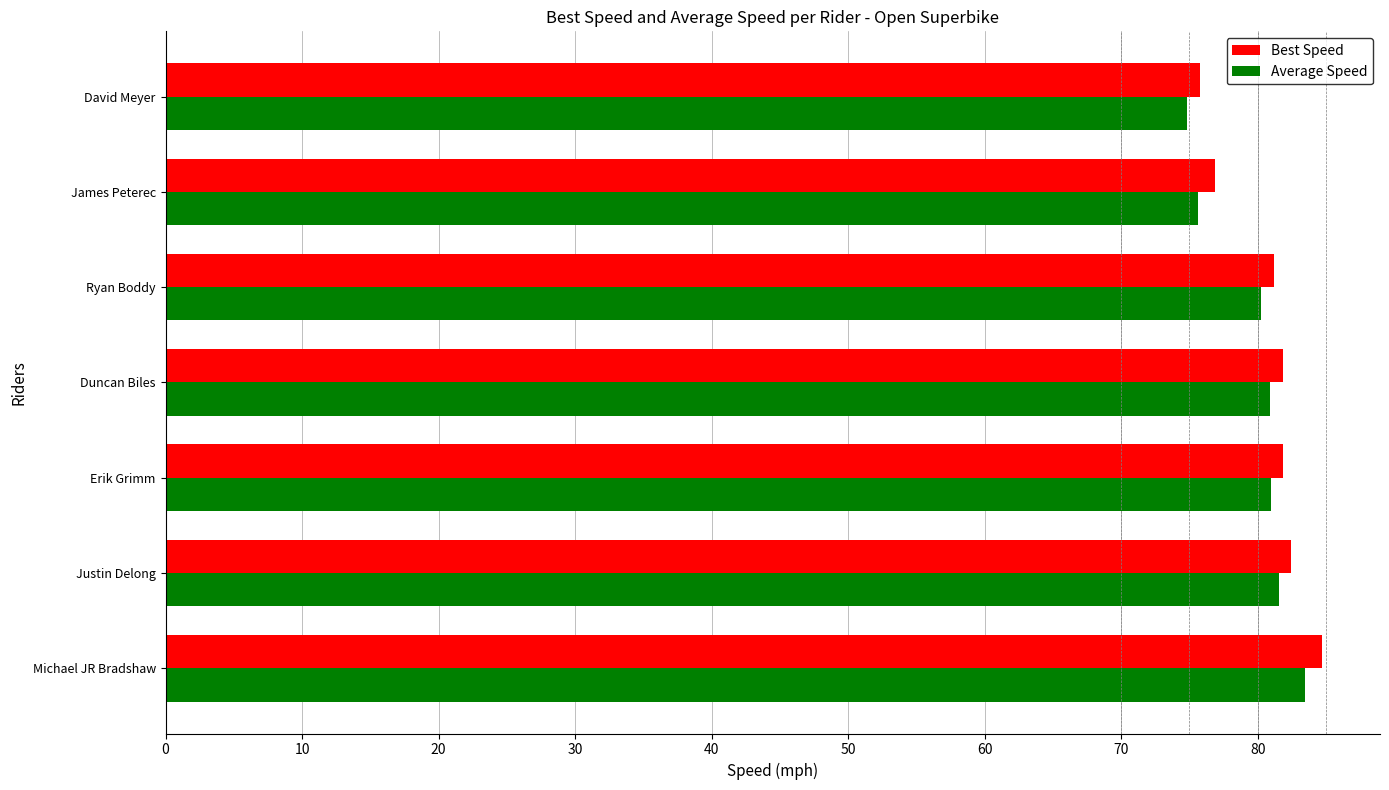

What is the difference between the maximum and minimum values in the Average Speed series?

8.6